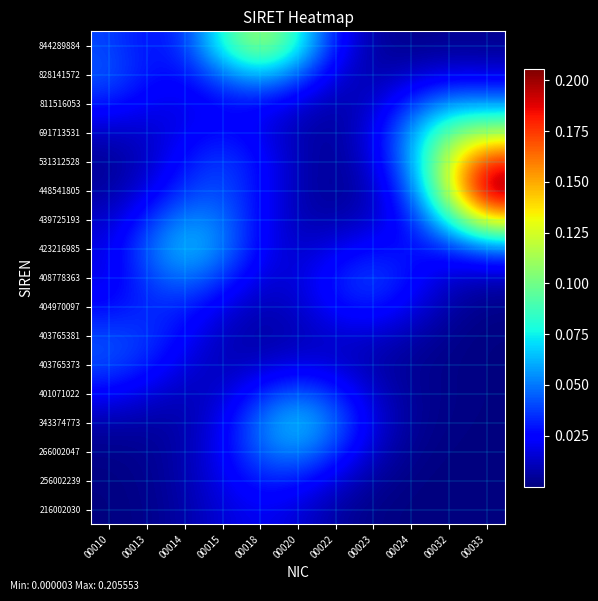

What is the difference between the highest and lowest values at 00014?

0.1